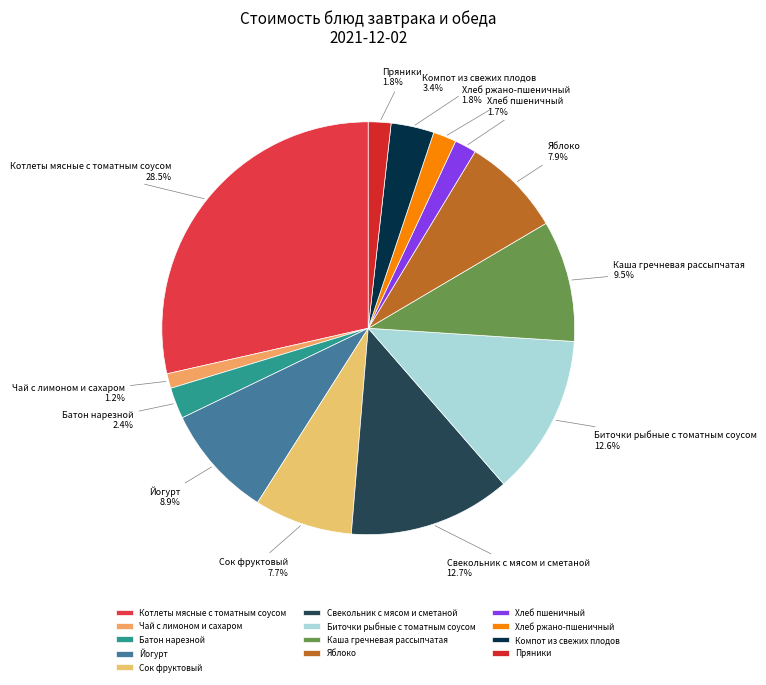

What percentage do Батон нарезной and Чай с лимоном и сахаром together represent?

3.6%